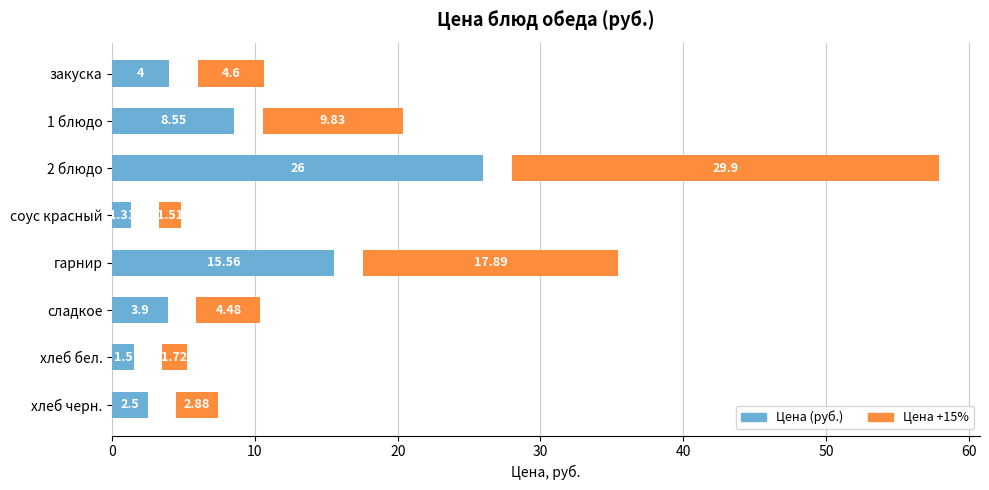

What is the difference between the second highest and minimum values in the Цена +15% series?

16.4